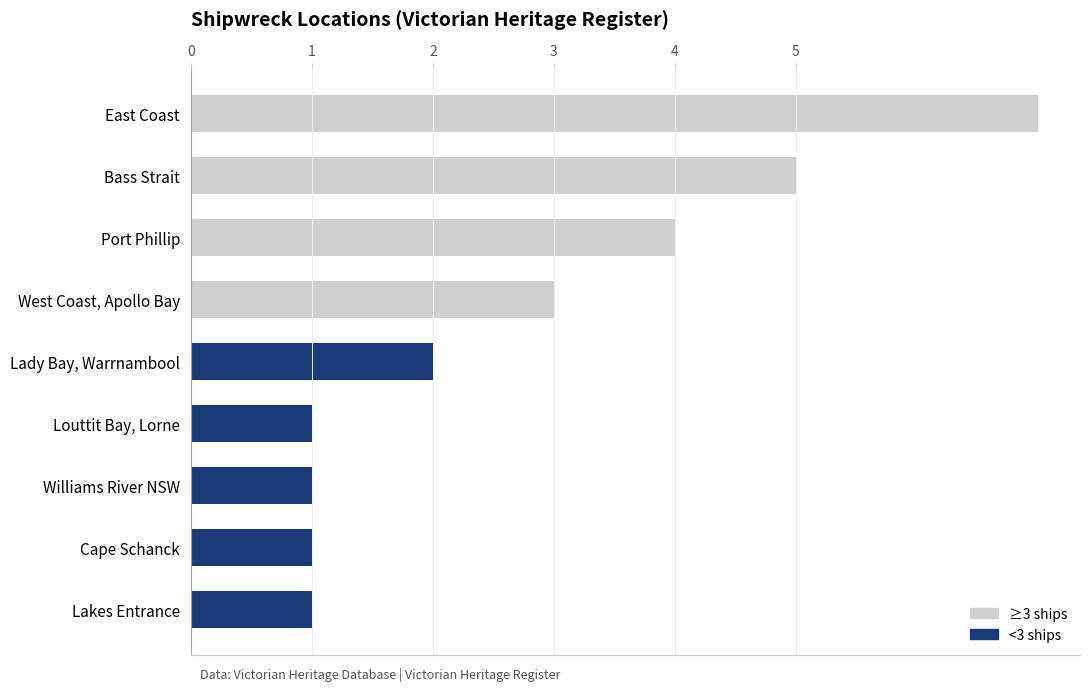

What value does the data have at Bass Strait?

5